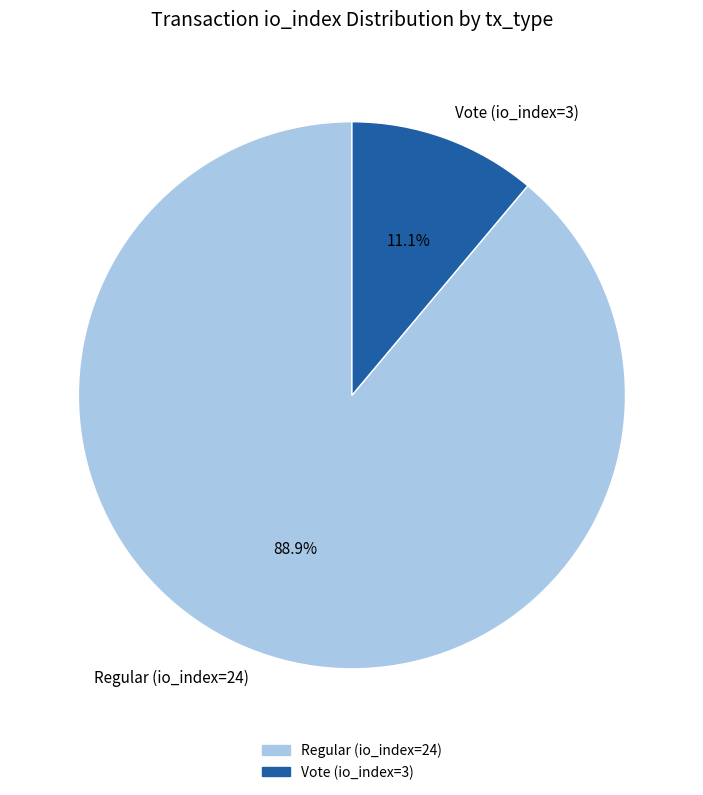

Count the number of slices in the pie.

2